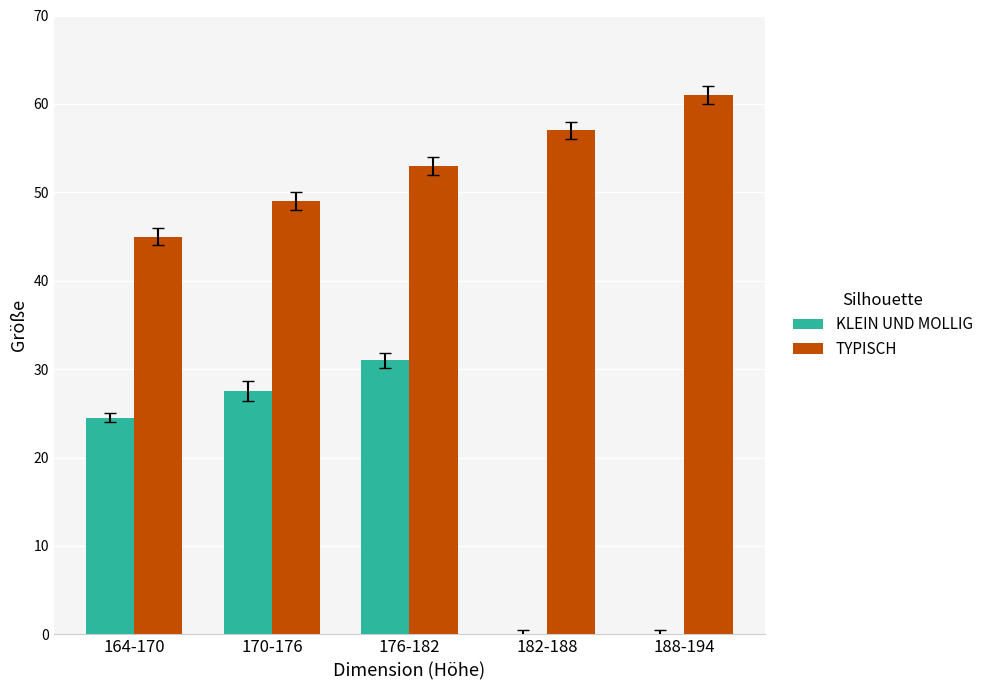

Which series changed the most between 164-170 and 188-194?

KLEIN UND MOLLIG